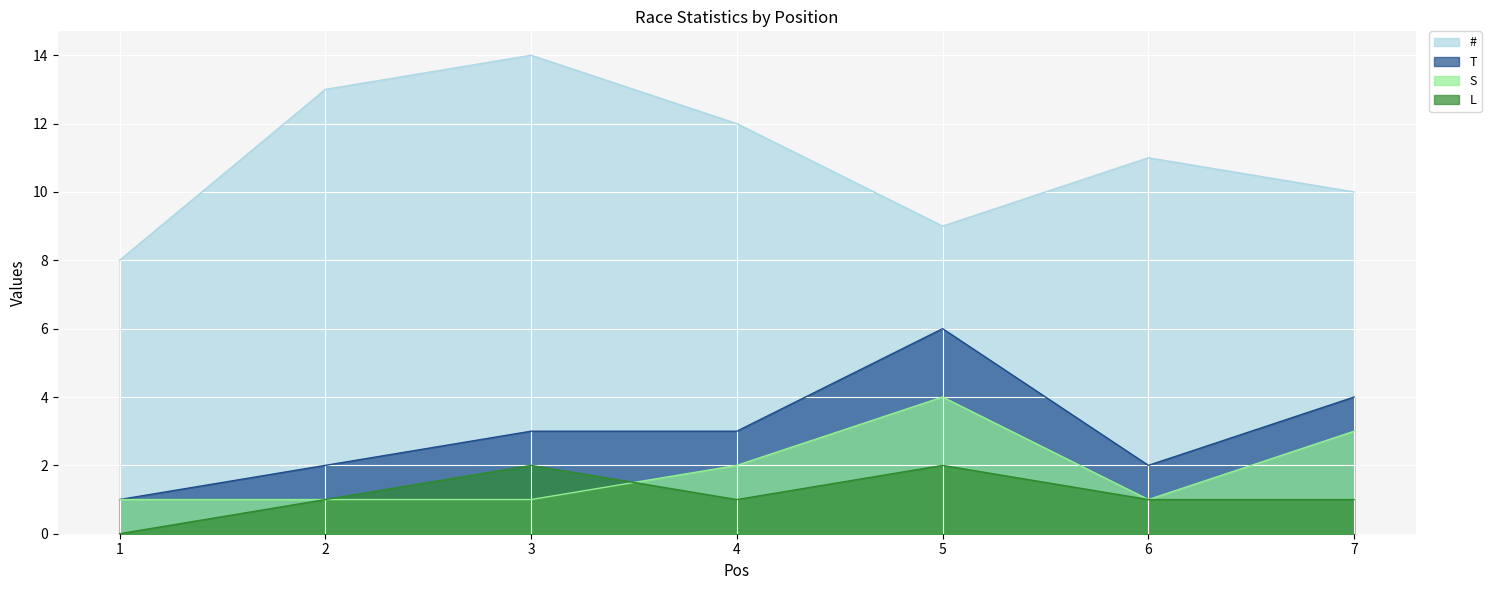

List the series in order of their peak value, highest first.

#, T, S, L